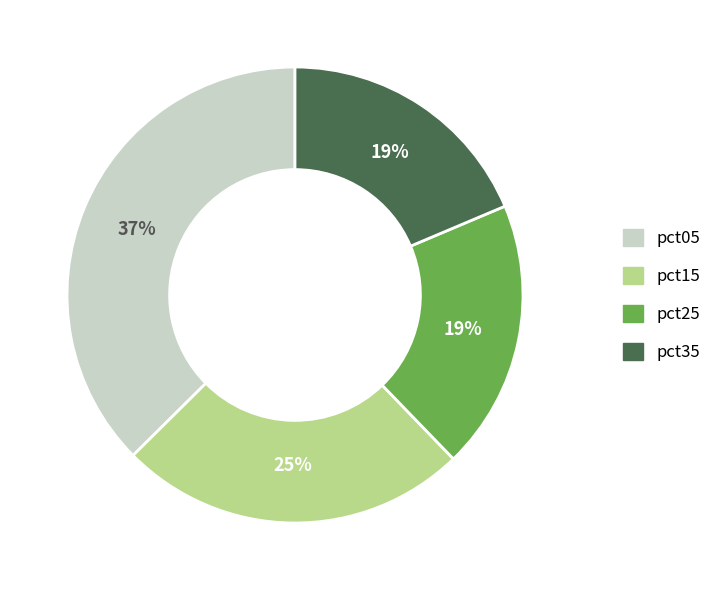

Do pct25 and pct15 together represent more than half of the pie?

No